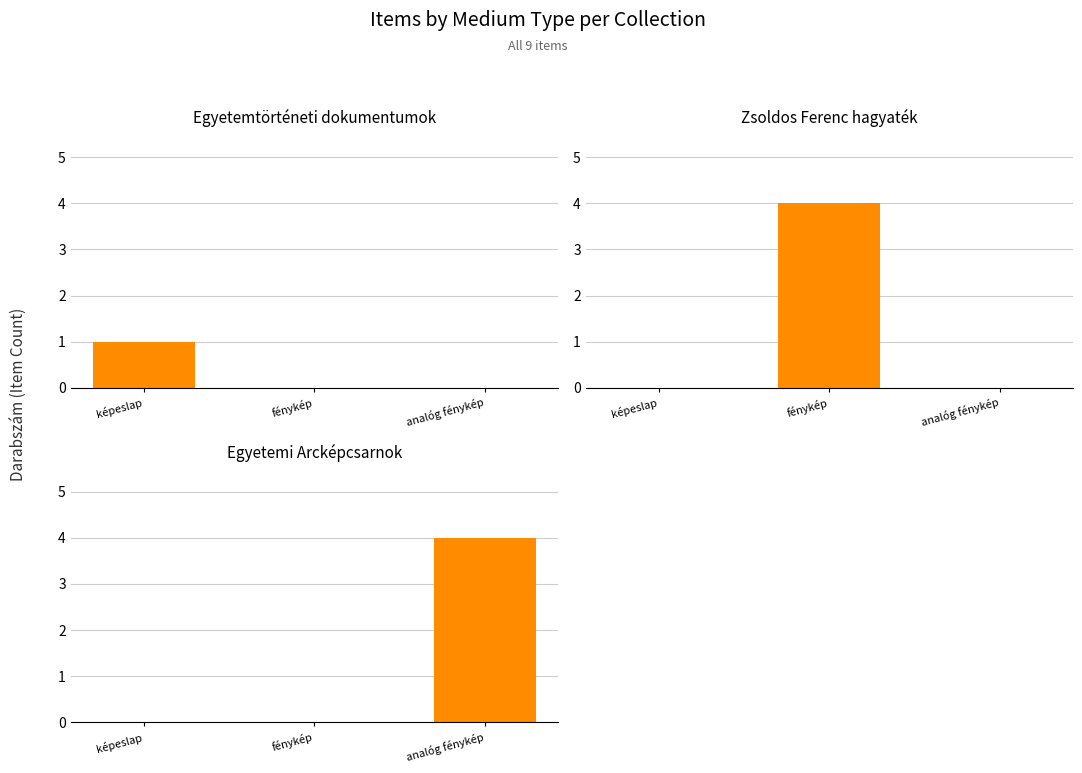

At how many categories does at least one series exceed 0?

3